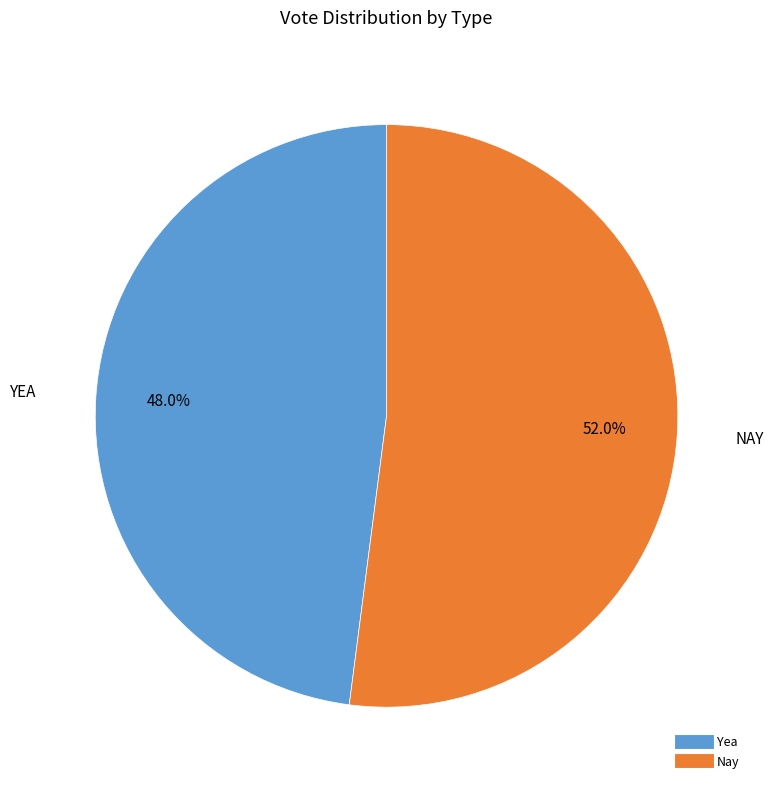

How many segments does this pie chart have?

2